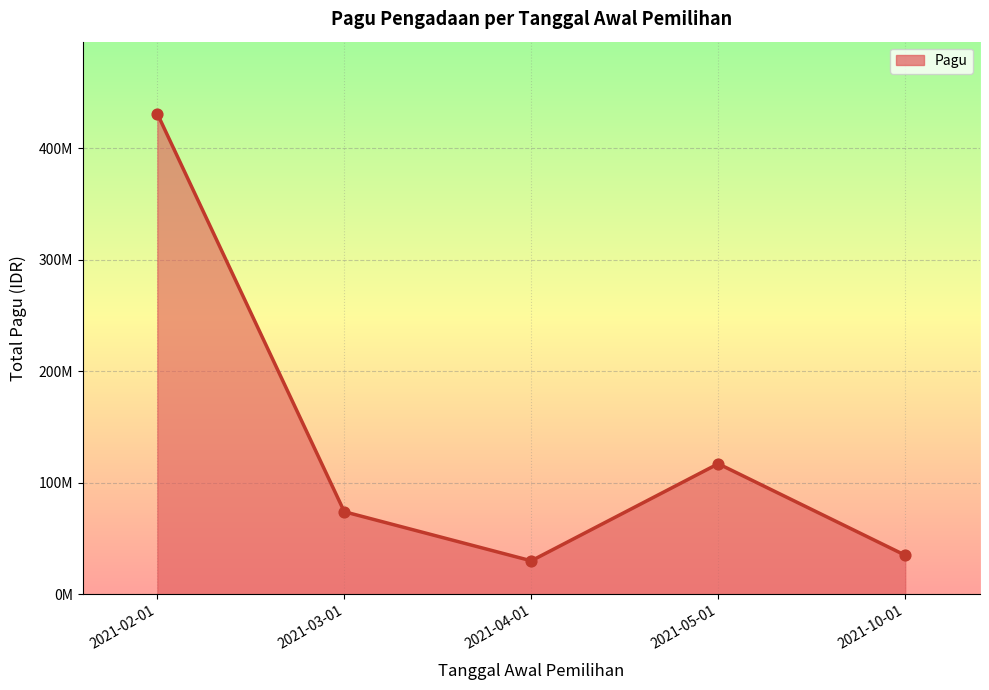

Between 2021-04-01 and 2021-05-01, which is larger?

2021-05-01